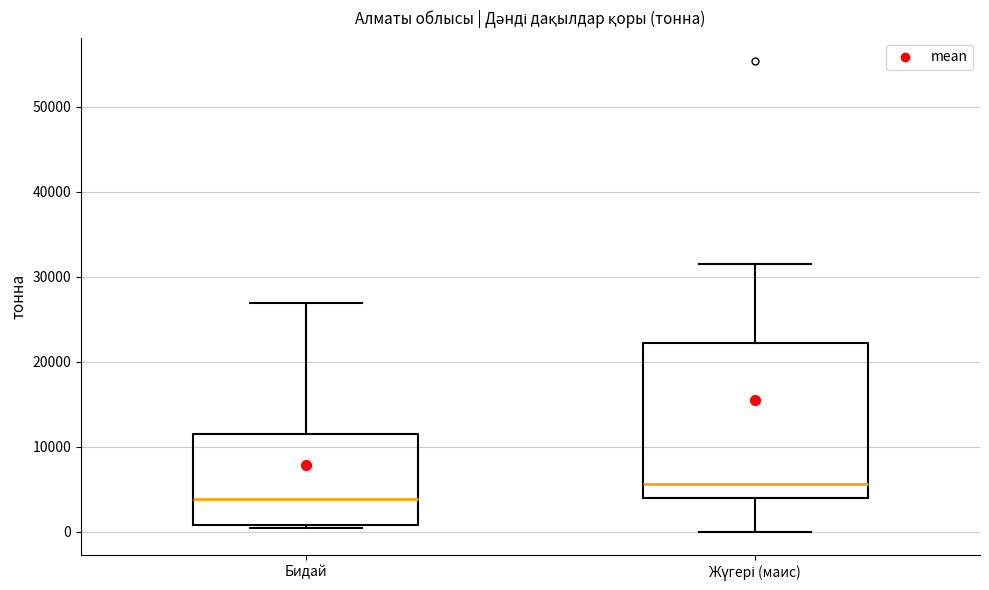

Reading left to right, transcribe this box plot: for each box, give where its median line is, the range the box spans, and where its two whiskers end, as read against the y-axis. The values are not printed on the chart, so give them approximately, as read against the axis.

Бидай: median 4000, box 1000 to 11000, whiskers 0 to 27000
Жүгері (маис): median 6000, box 4000 to 22000, whiskers 0 to 32000